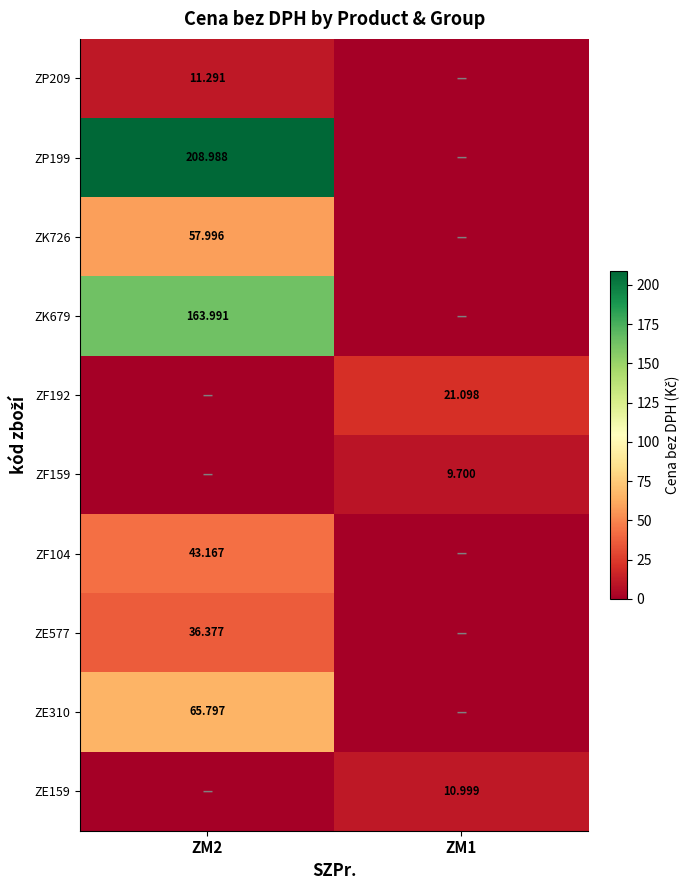

What is the difference between the highest and lowest values at ZM2?

209.0